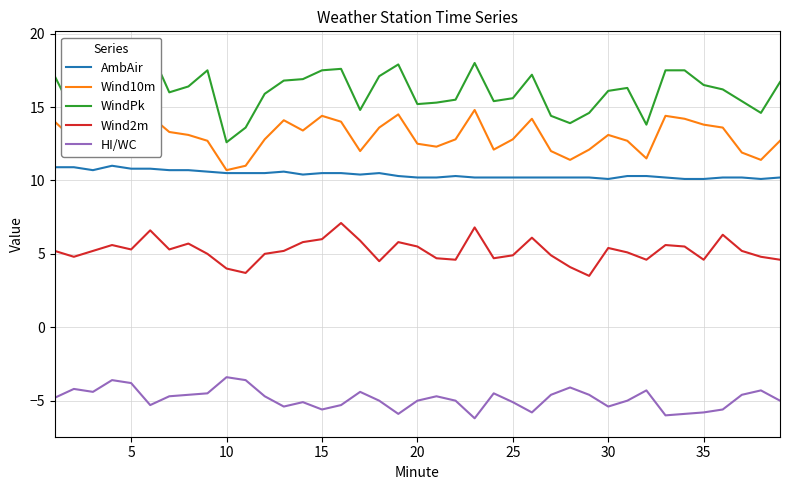

True or false: Wind2m and Wind10m cross at least once.

False